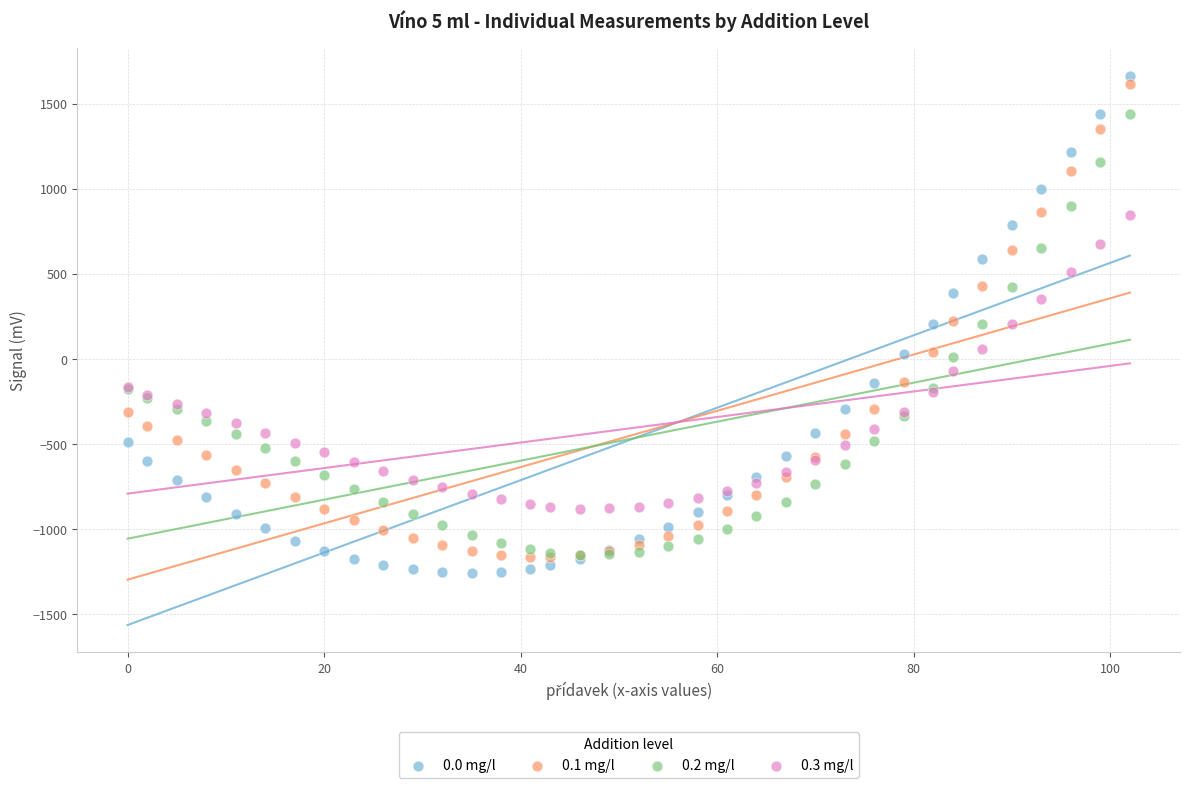

Which series reaches the maximum Y coordinate?

0.0 mg/l